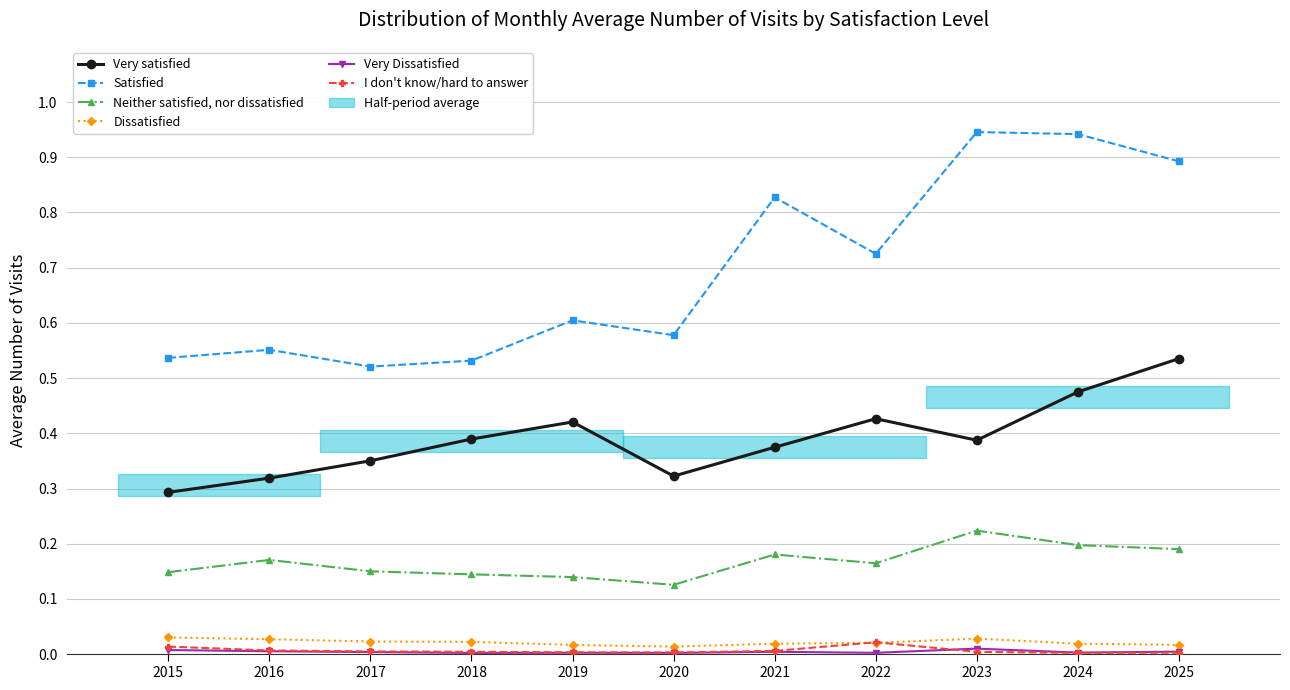

What is the maximum value for Satisfied?

0.9